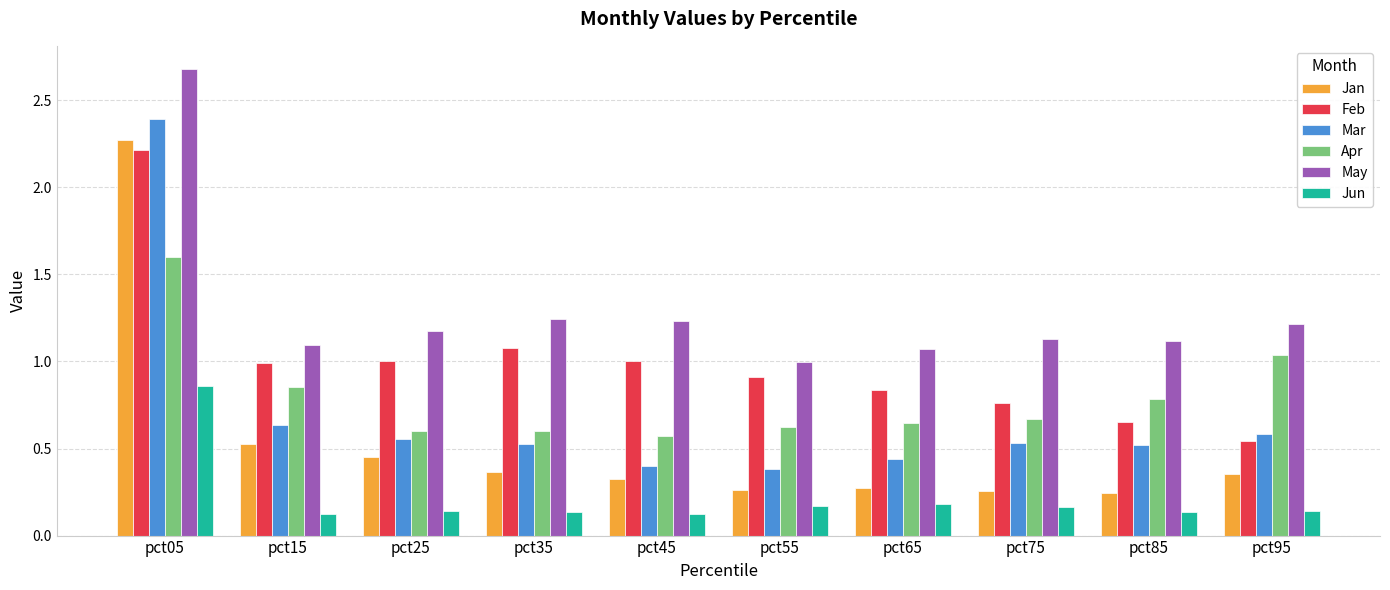

What are all the series names shown in the legend?

Jan, Feb, Mar, Apr, May, Jun